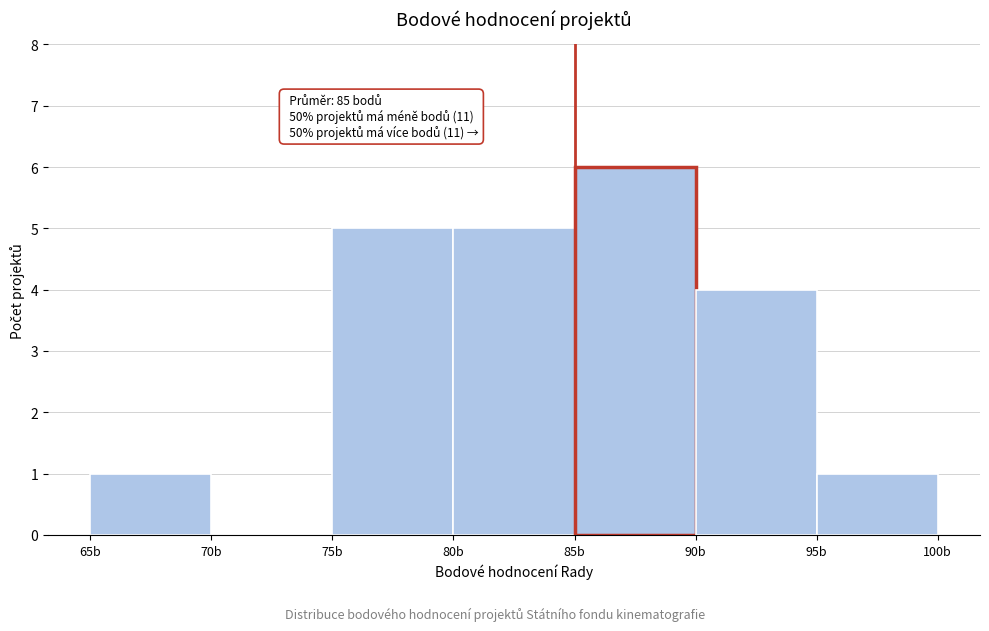

Which range on the x-axis has the tallest bar?

85 to 90